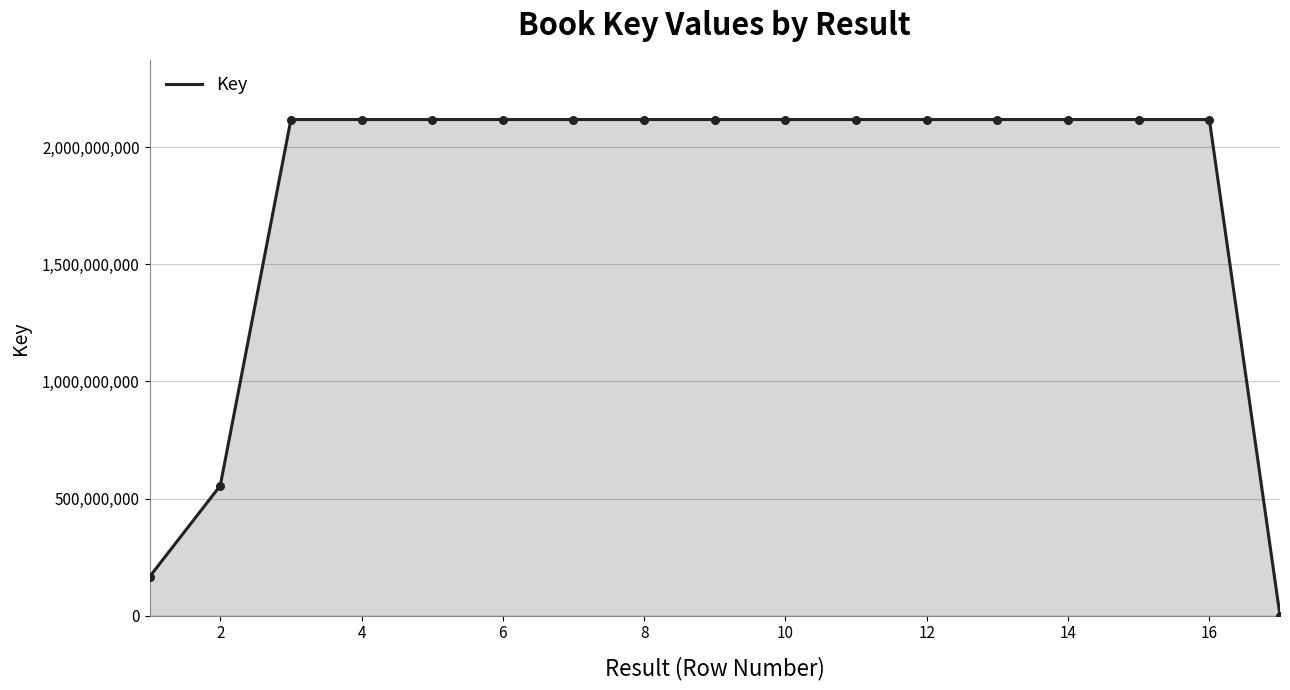

What is the maximum value shown in the chart?

2117887480